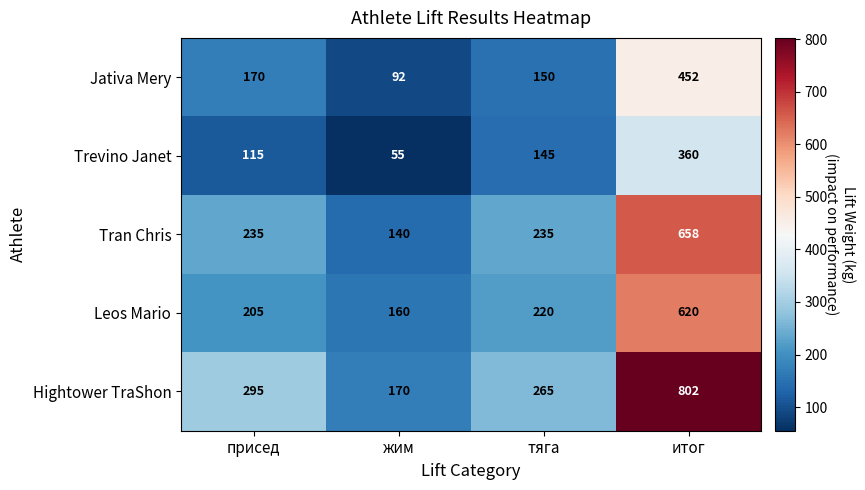

The value of Leos Mario at тяга is 361. True or false?

False